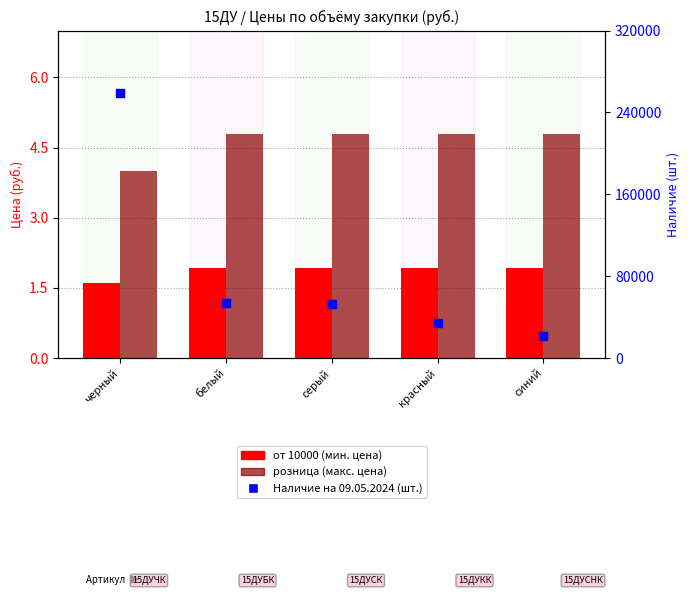

Which series has the largest total across all categories?

Наличие (шт.)